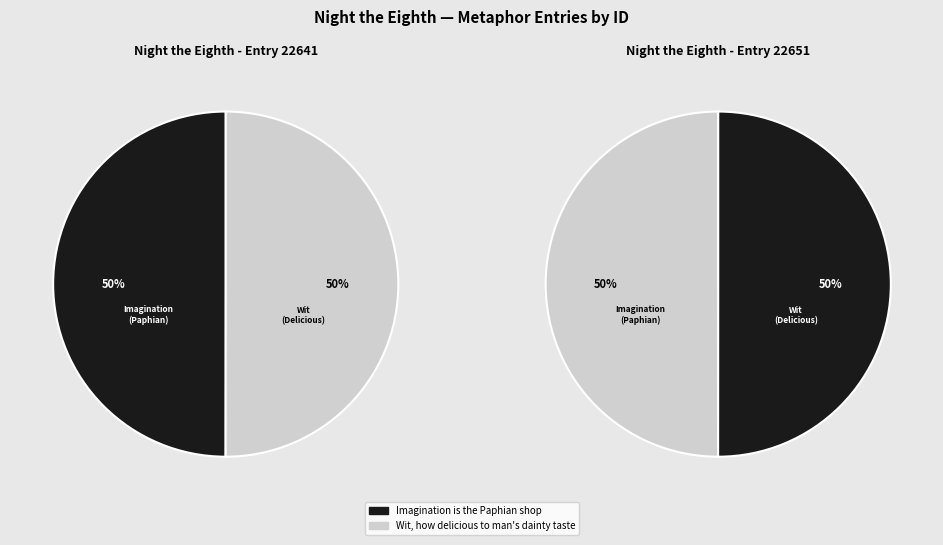

What is the smallest slice in the pie chart?

Imagination is the Paphian shop